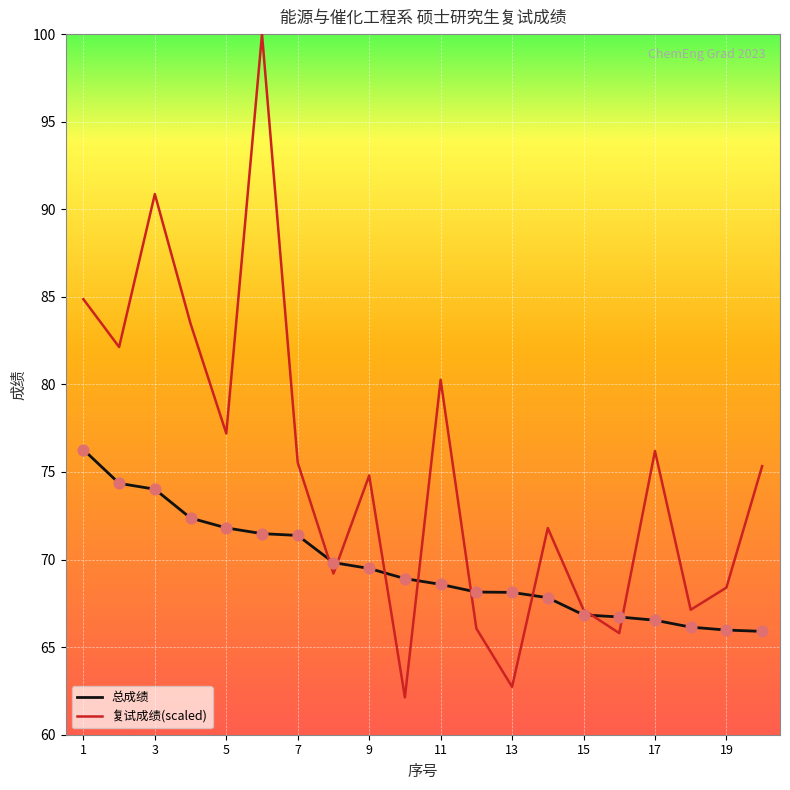

Which series has the widest spread of values?

复试成绩(scaled)